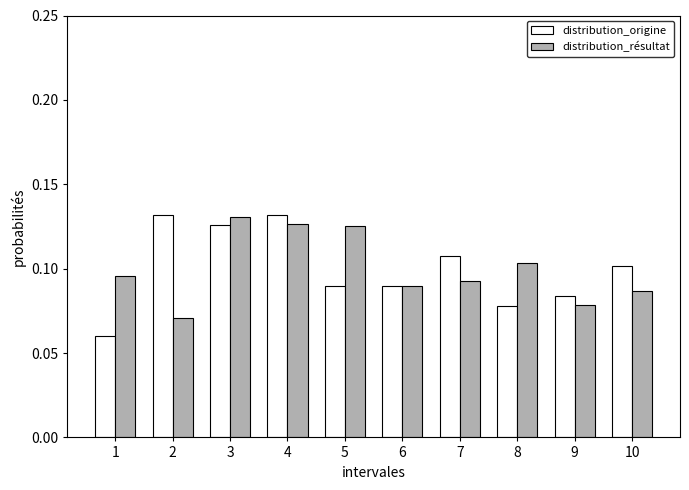

Is it true that distribution_origine equals 0.1 at 9?

True